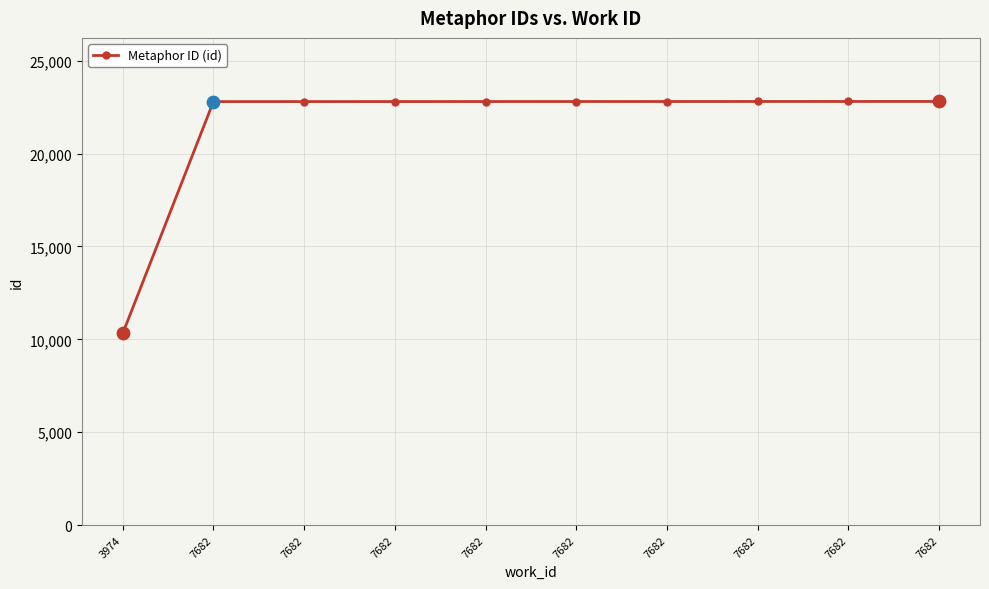

What is the change in value from 7682 to 7682?

+1